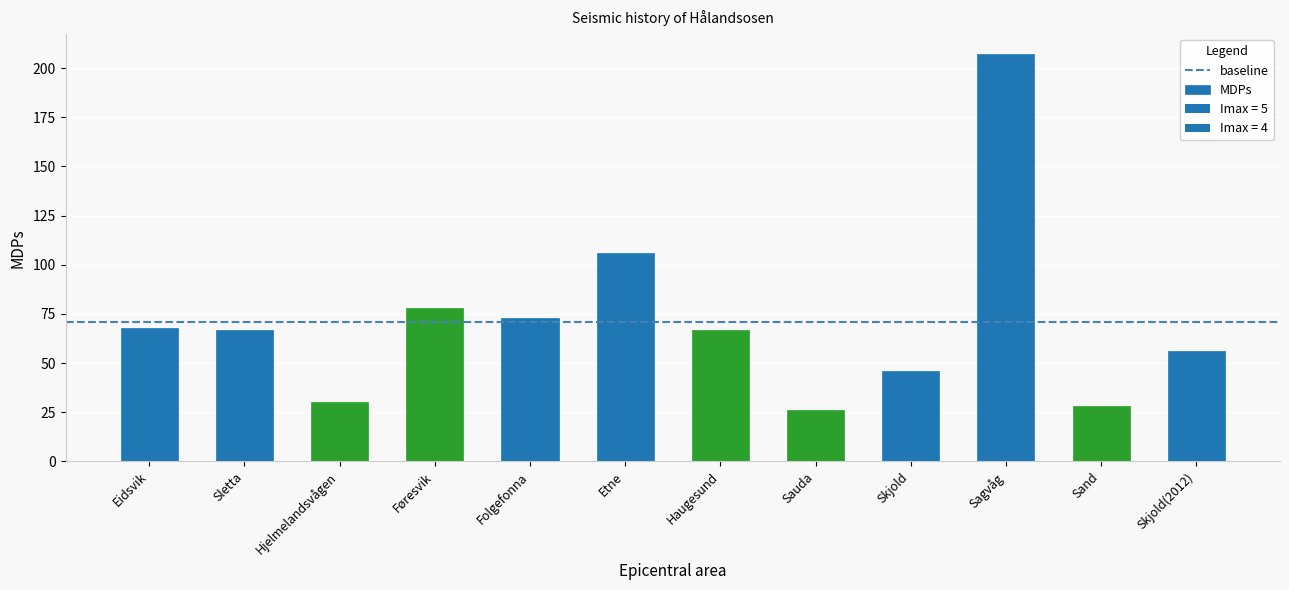

Does the chart contain stacked bars?

No